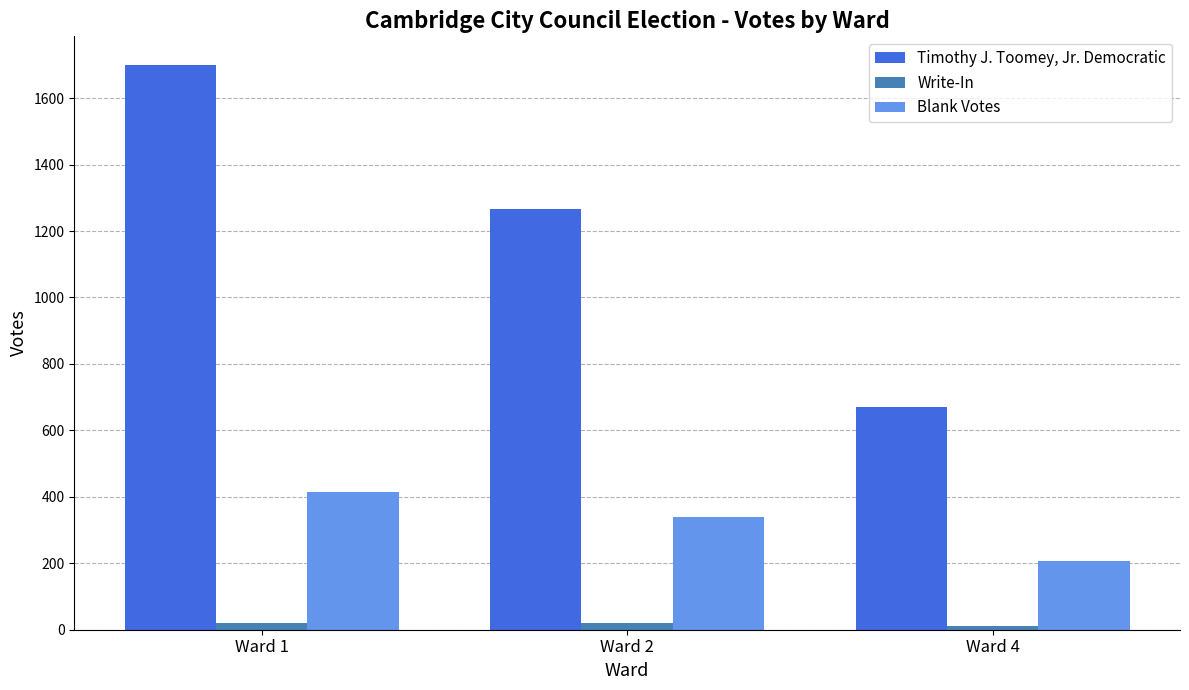

Which series changed the most between Ward 1 and Ward 4?

Timothy J. Toomey, Jr. Democratic